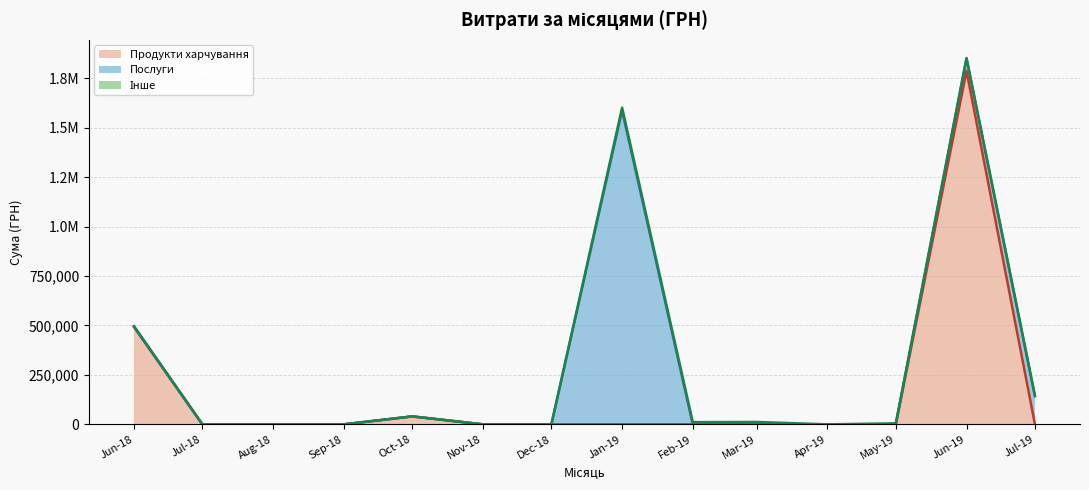

What position from the right is Oct-18?

10